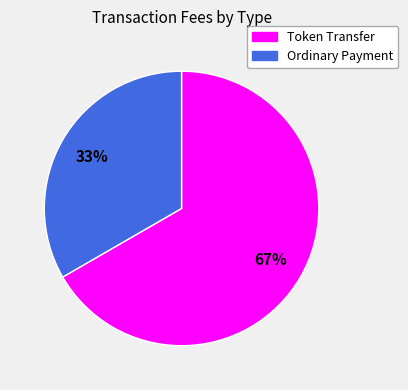

Count the number of slices in the pie.

2